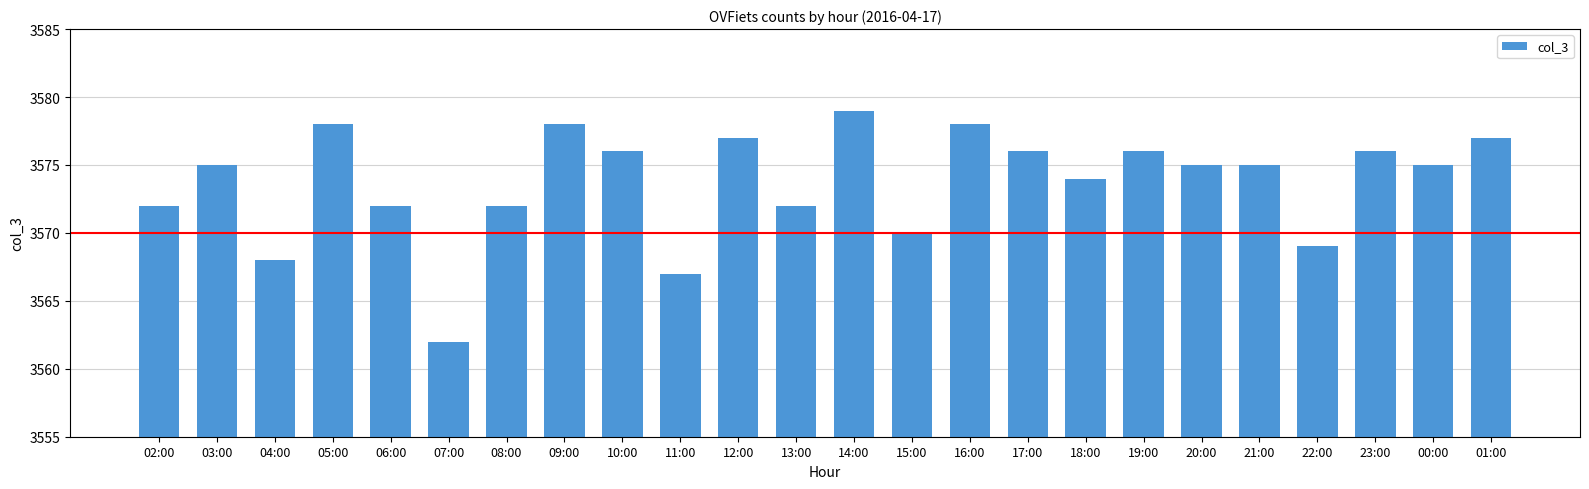

Count the number of categories in the chart.

24